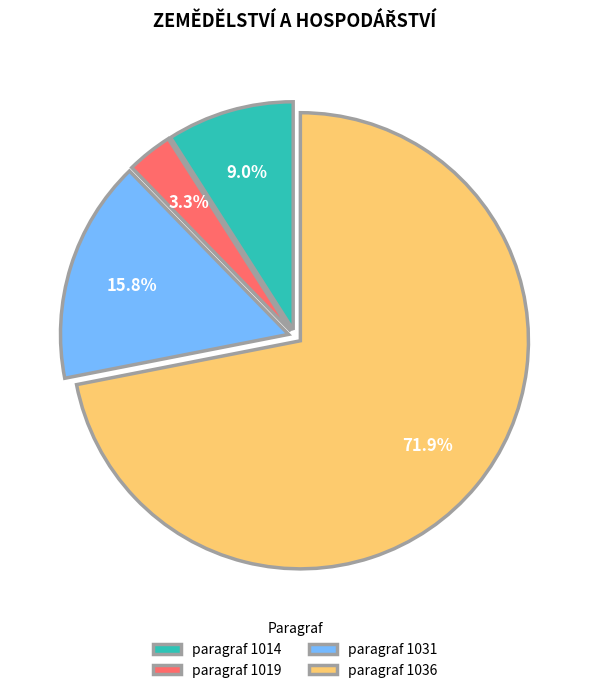

Does paragraf 1019 represent more than half of the total?

No